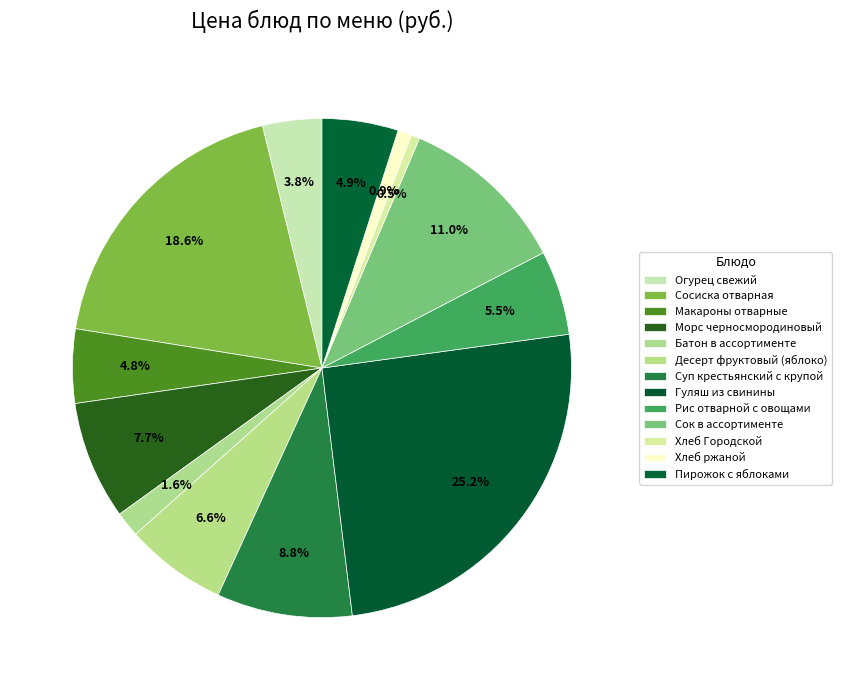

To the nearest percent, what percentage of the pie is Батон в ассортименте?

2%